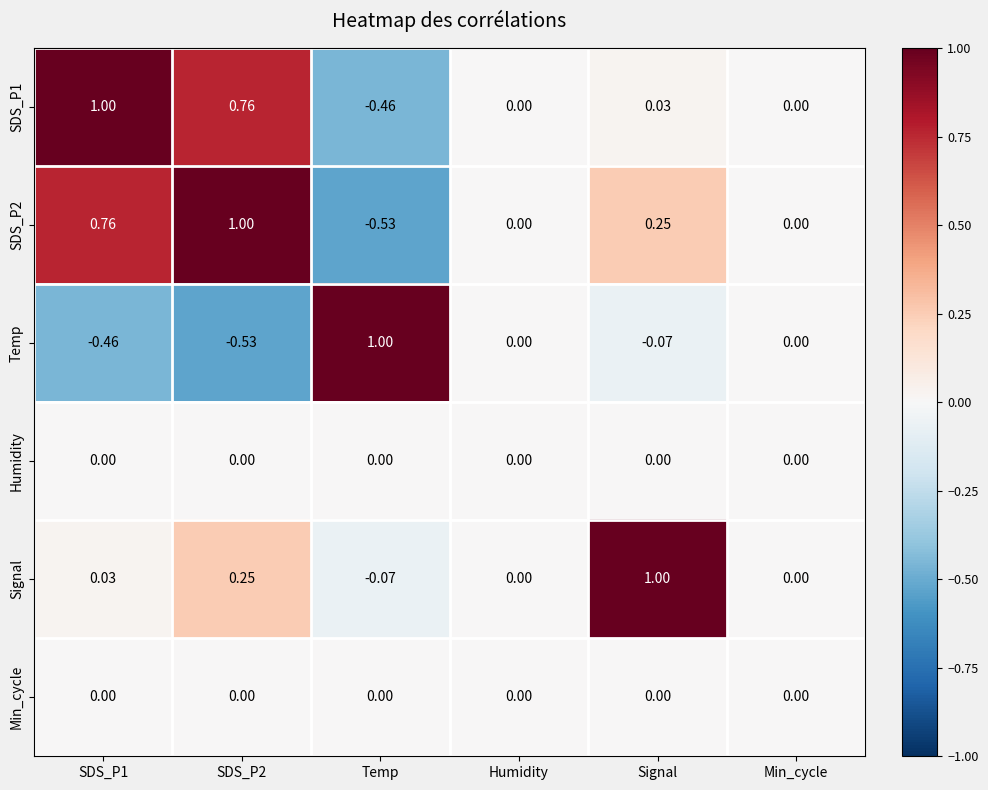

Is the value of Min_cycle at SDS_P2 greater than the value of SDS_P2 at SDS_P1?

No